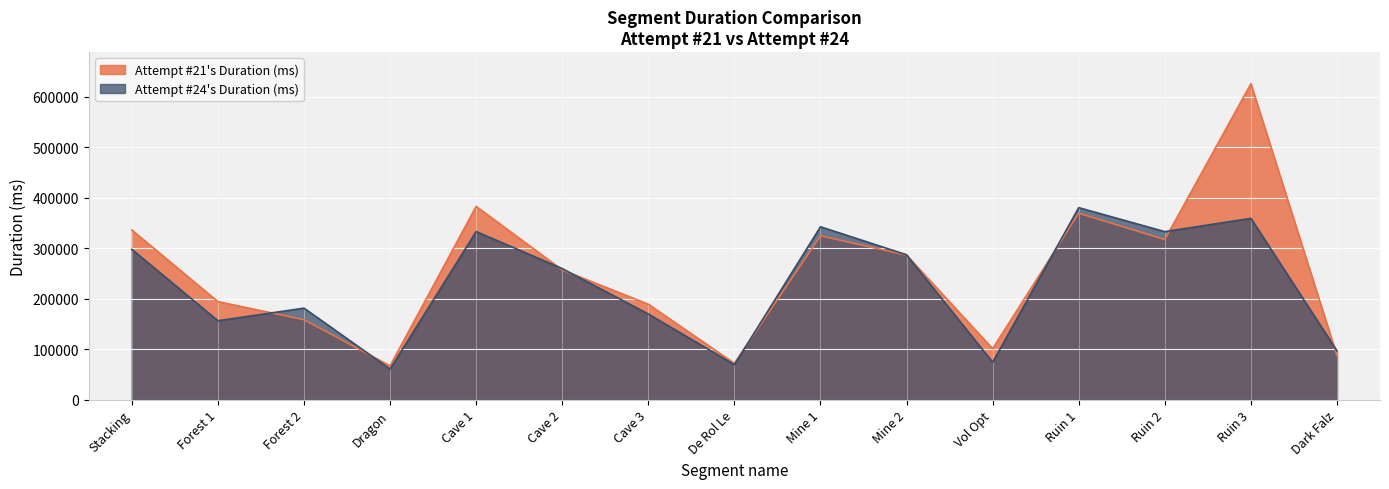

What is the total value across all series at Mine 1?

667438